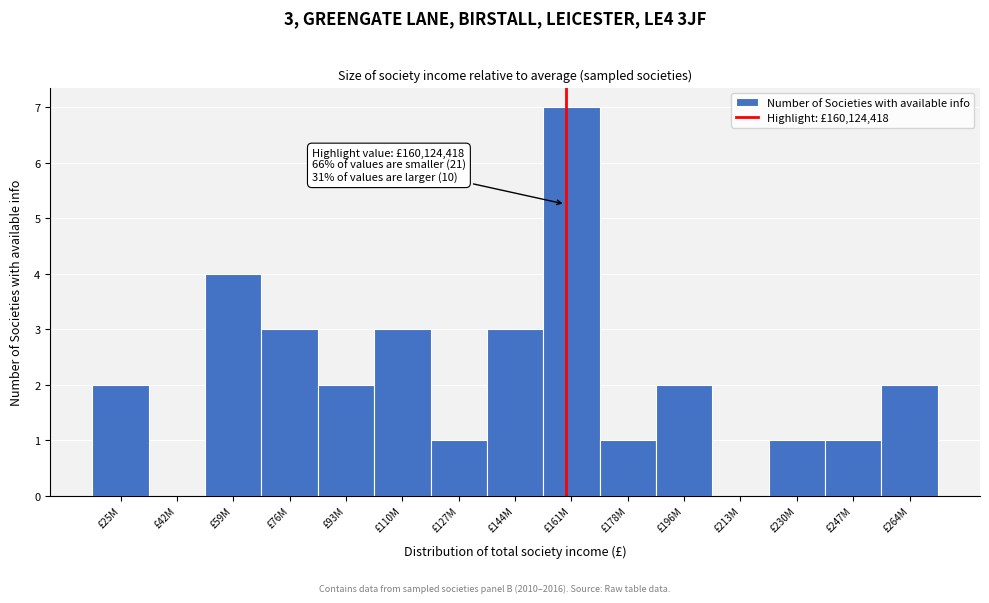

Reading left to right, what are all the values shown in this chart?

£25M=2	£42M=0	£59M=4	£76M=3	£93M=2	£110M=3	£127M=1	£144M=3	£161M=7	£178M=1	£196M=2	£213M=0	£230M=1	£247M=1	£264M=2